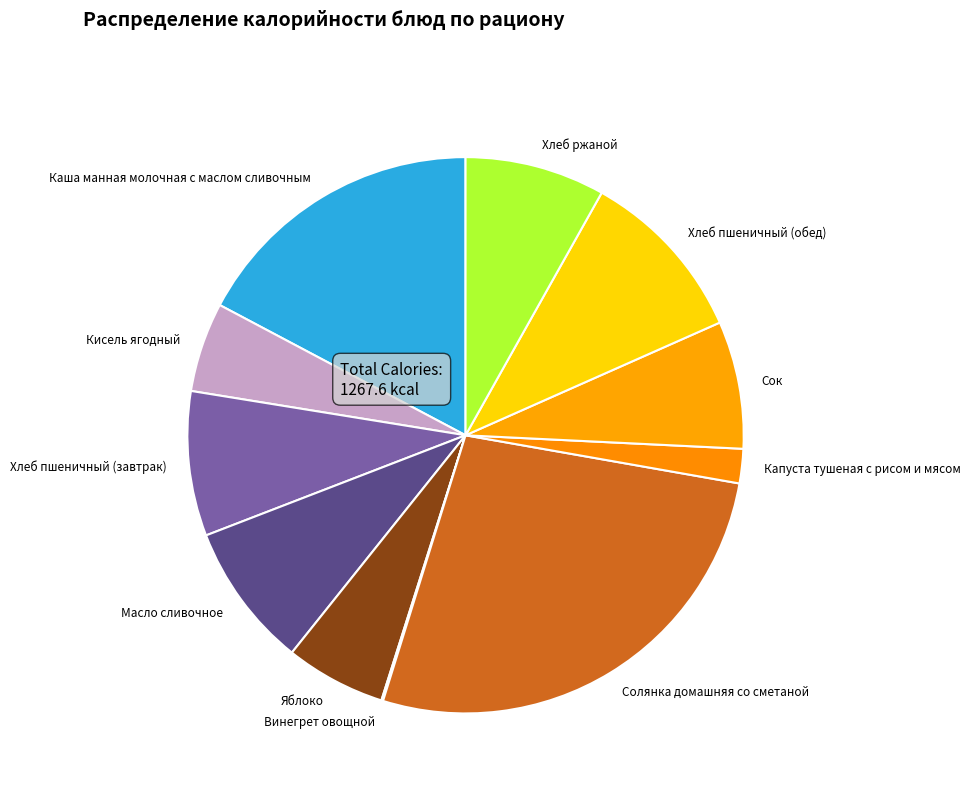

Approximately how many times larger is the value at Сок compared to Капуста тушеная с рисом и мясом?

3.7